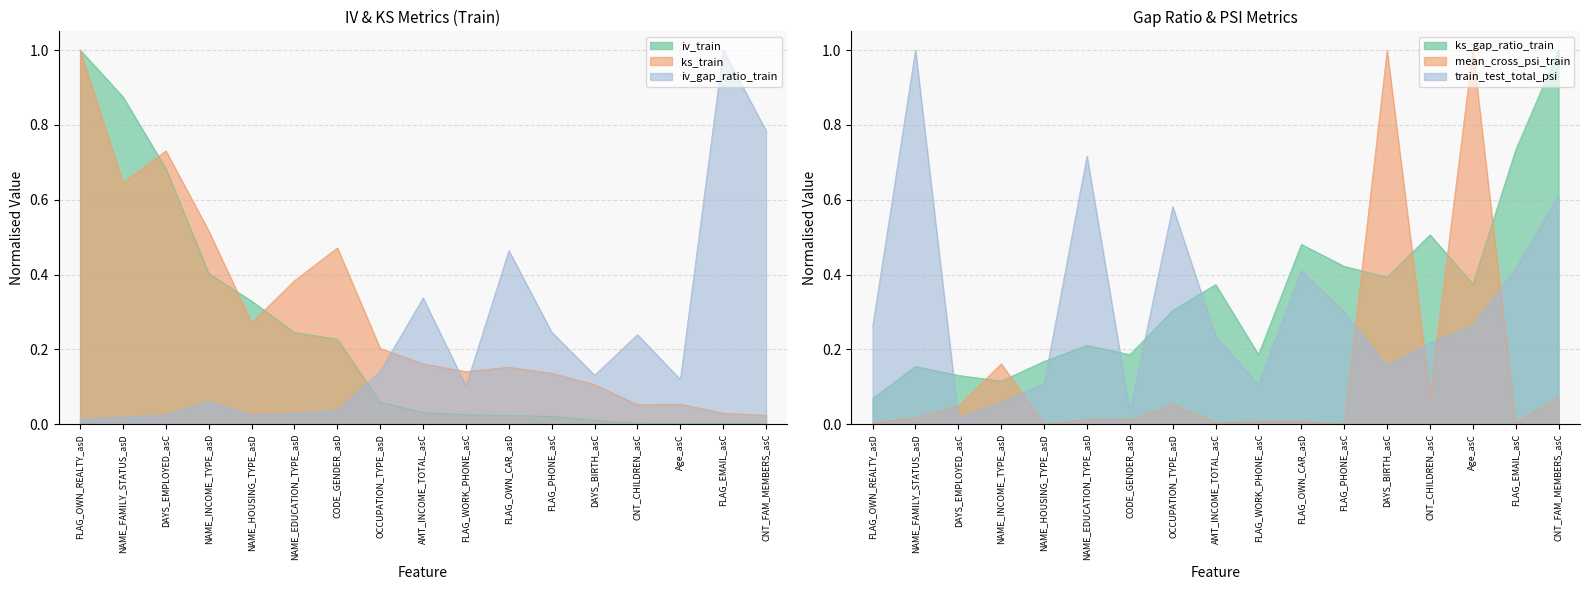

What value does the ks_gap_ratio_train series have at FLAG_OWN_REALTY_asD?

0.1